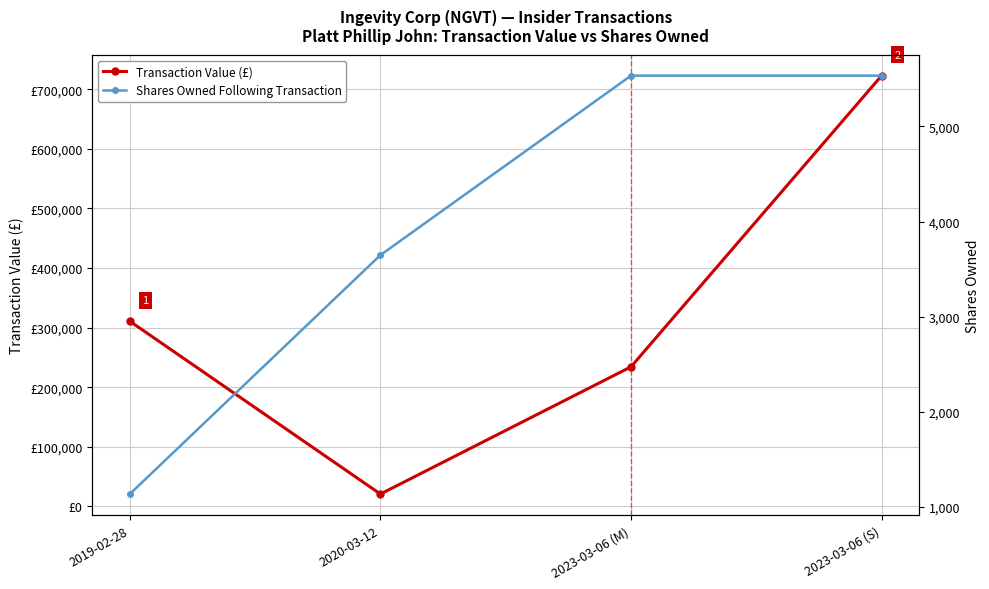

What is the label of the 1st point from the left?

2019-02-28